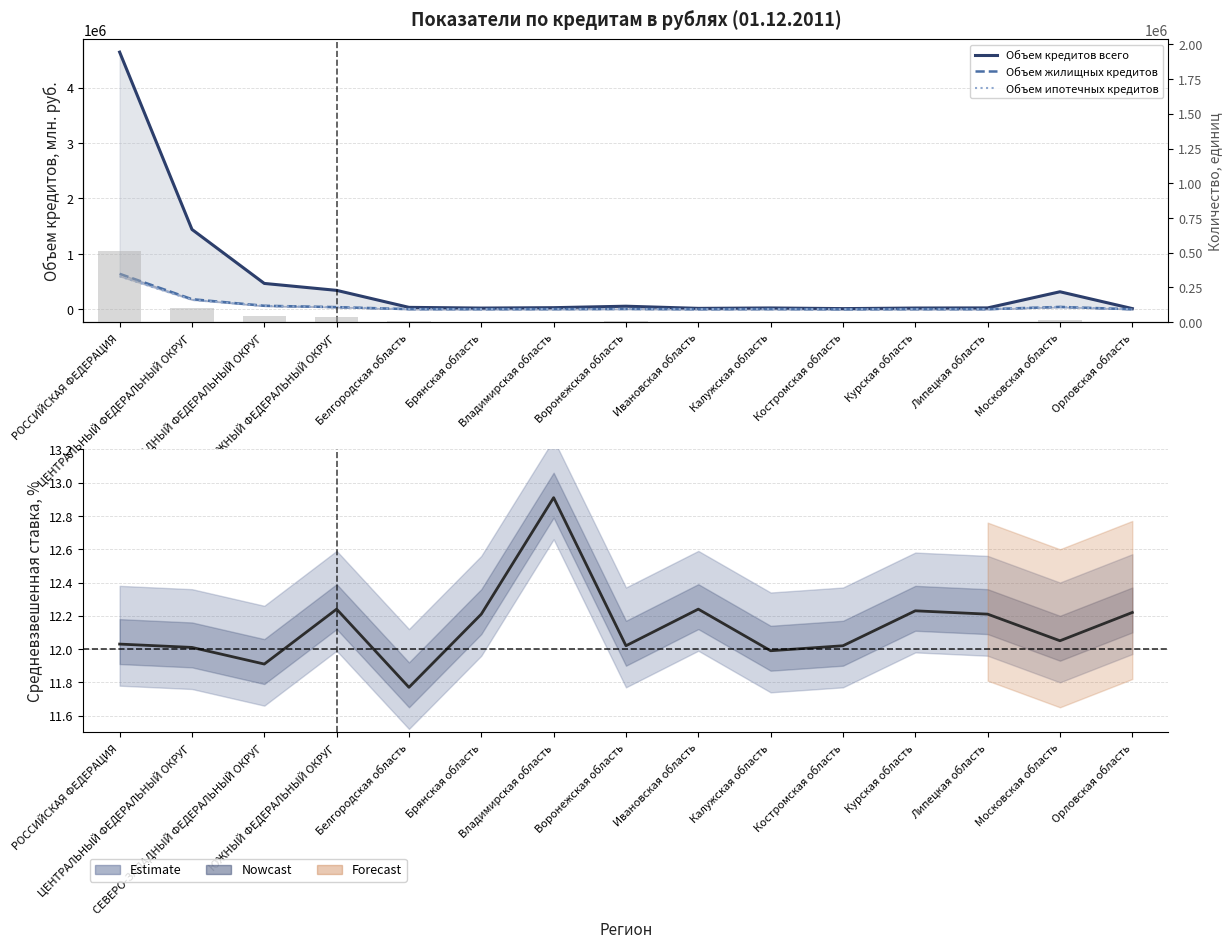

Does the chart contain any negative values?

No